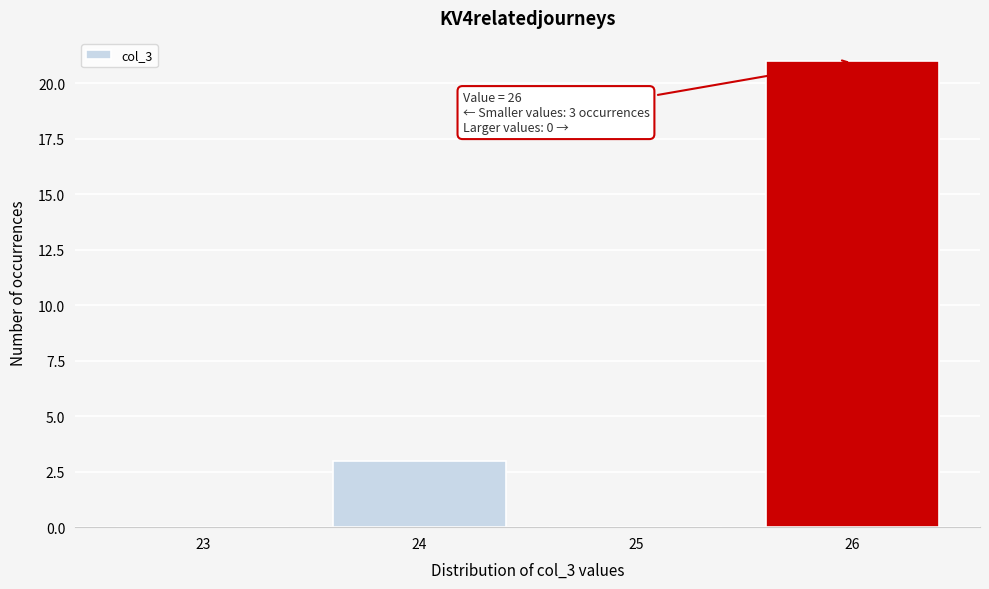

Which range on the x-axis has the tallest bar?

25.5 to 26.5